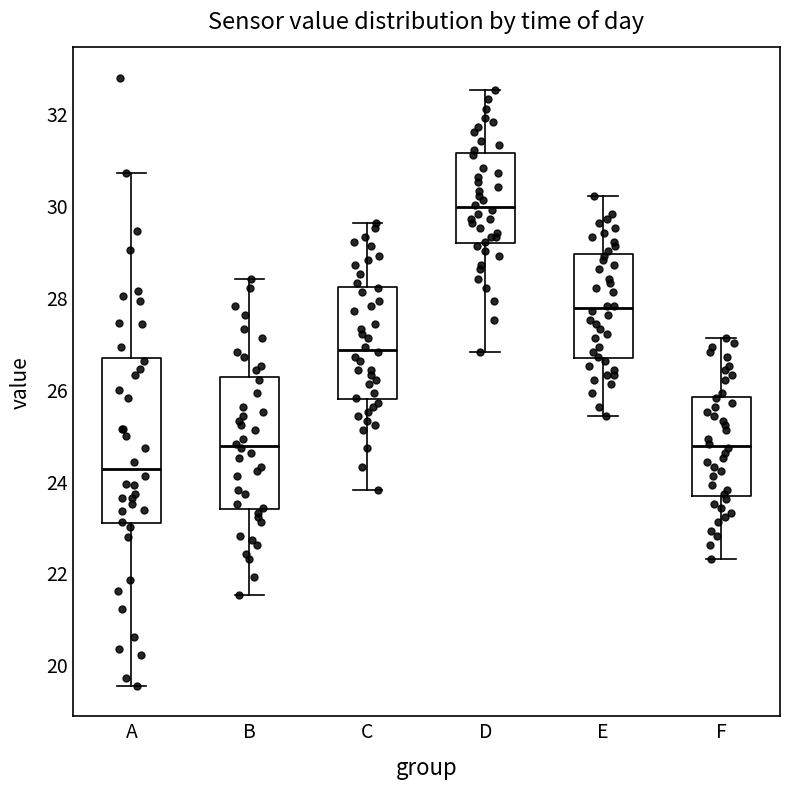

Which box has the highest median line?

D